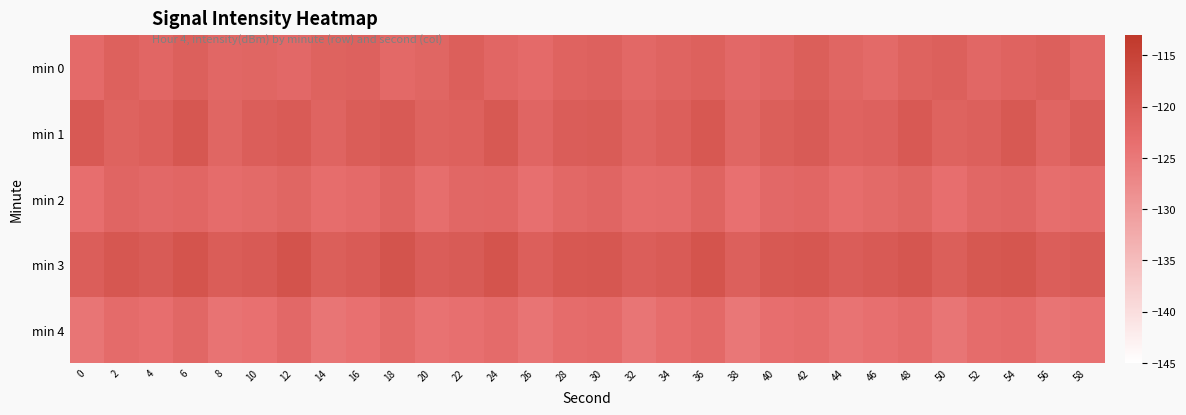

What is the maximum value shown in the chart?

-118.2